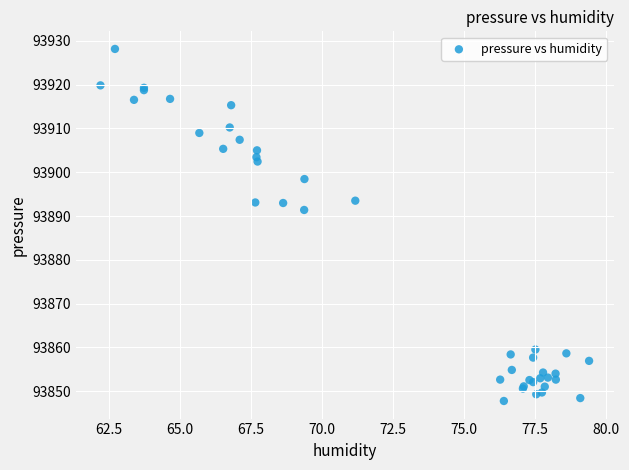

What Y value in the scatter plot is closest to 93887?

93891.4